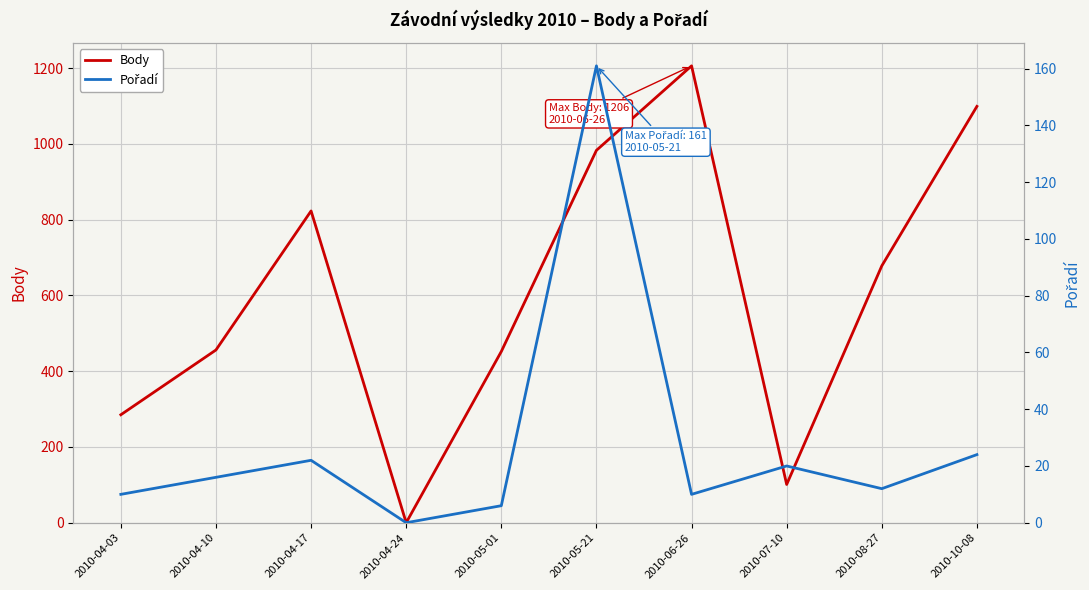

How many data points in Body are less than 678?

5